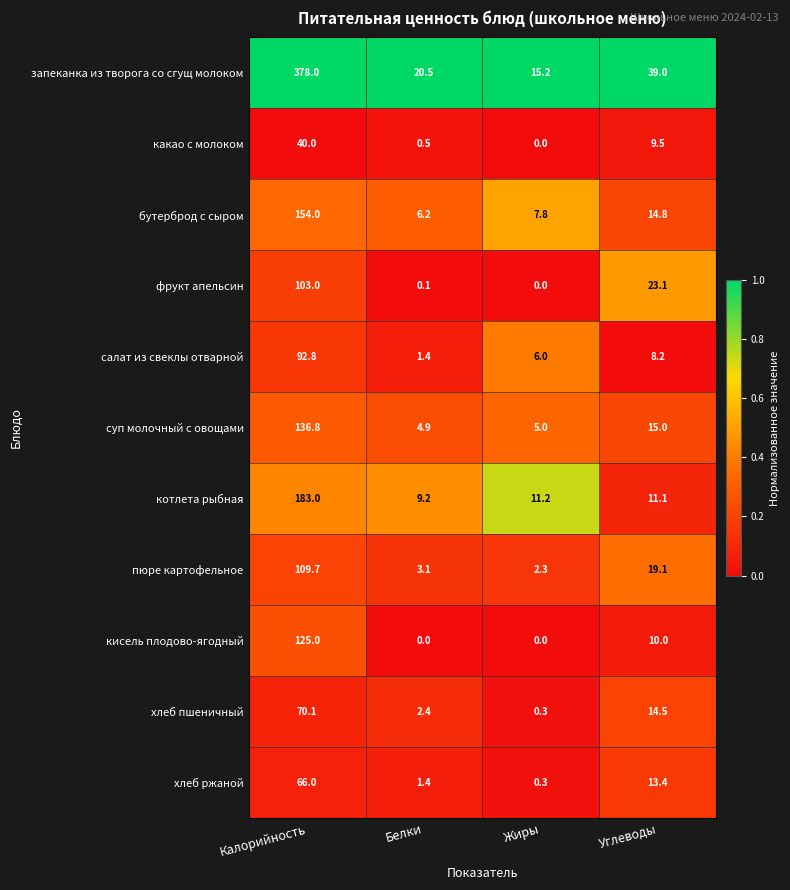

What is the total value across all series at Углеводы?

177.7